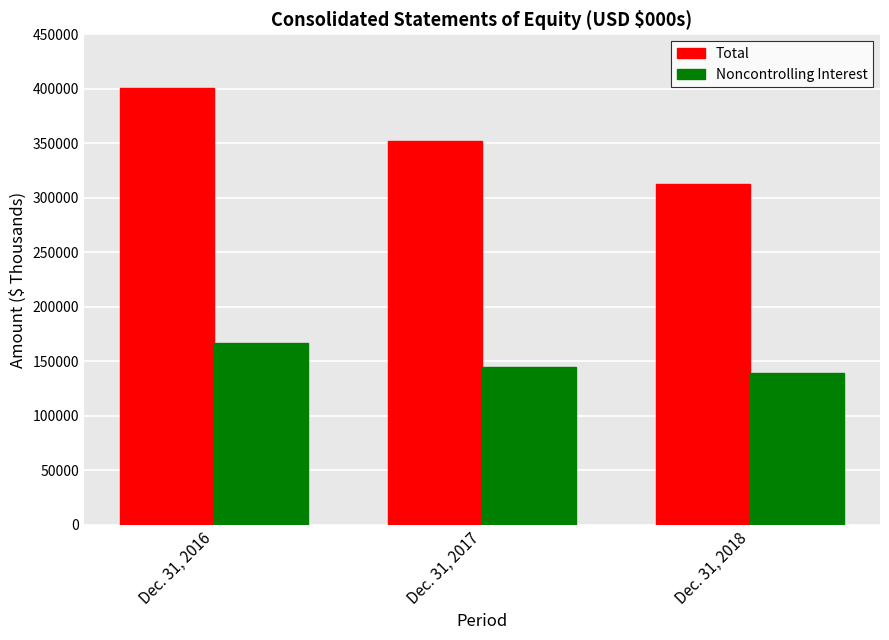

What is the difference between the maximum and minimum values in the Noncontrolling Interest series?

27594